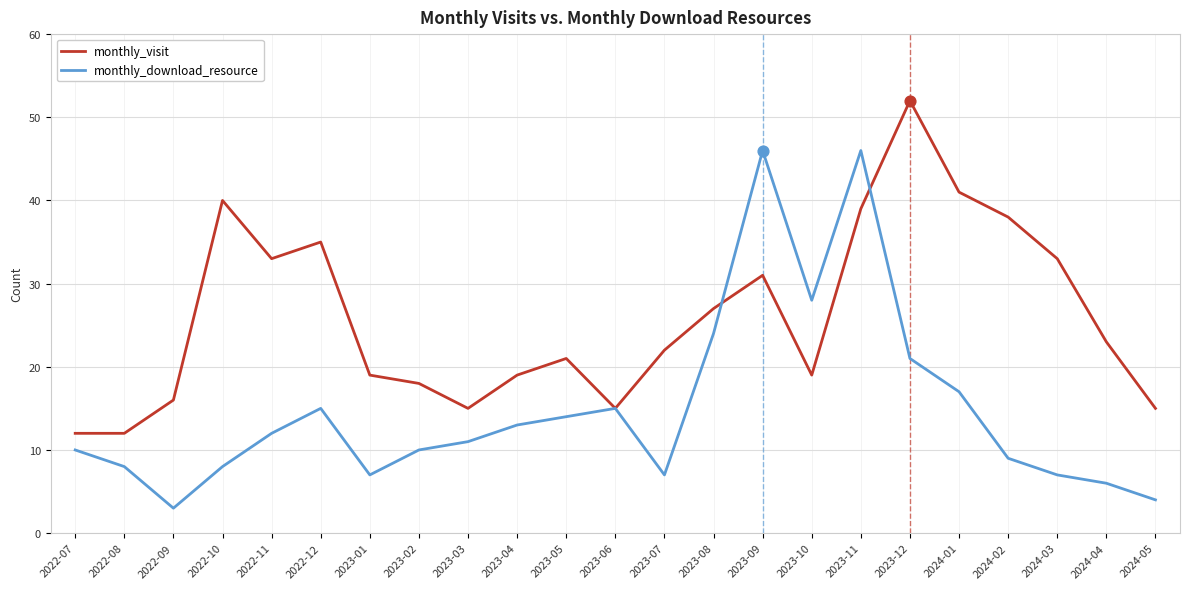

What is the spread (max minus min) of values at 2024-01?

24